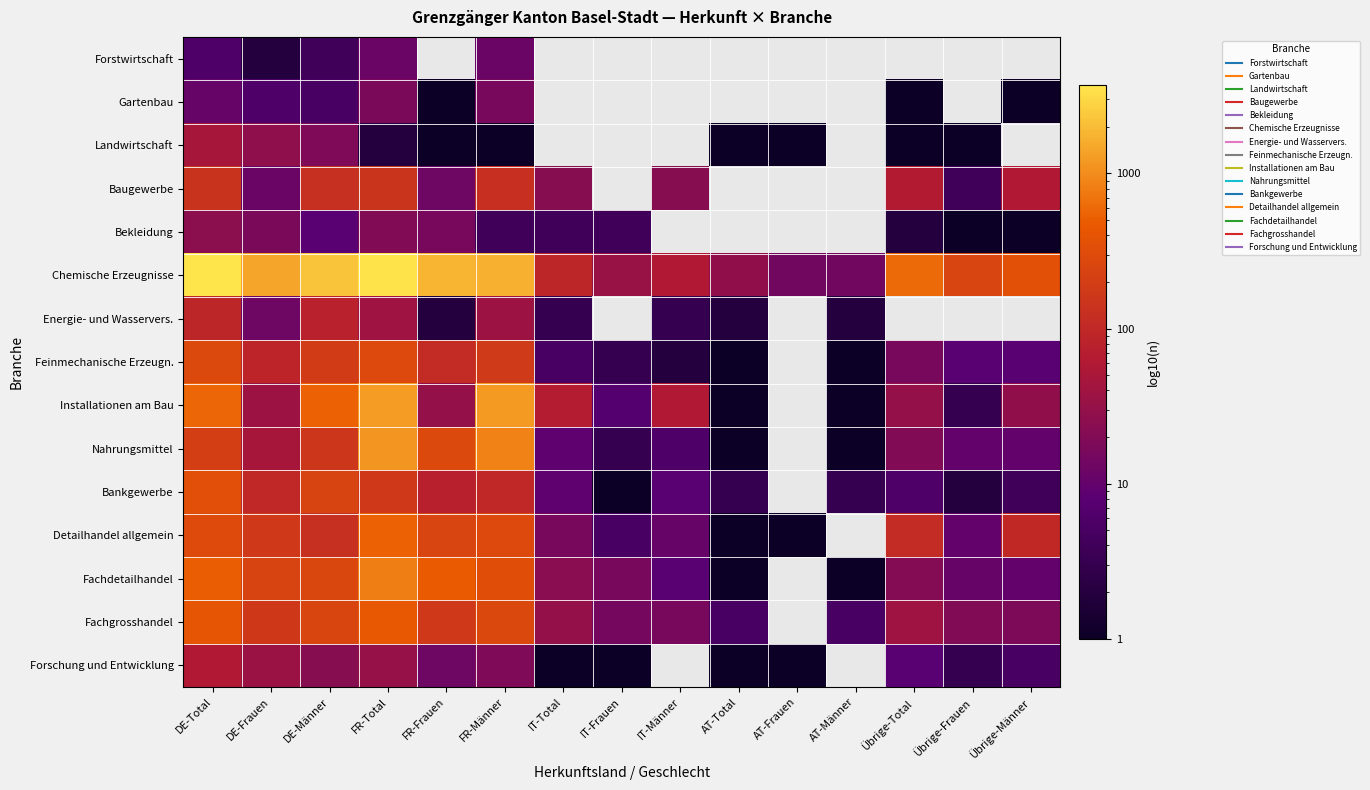

True or false: Fachdetailhandel has a value of 1245.4 at FR-Total.

False